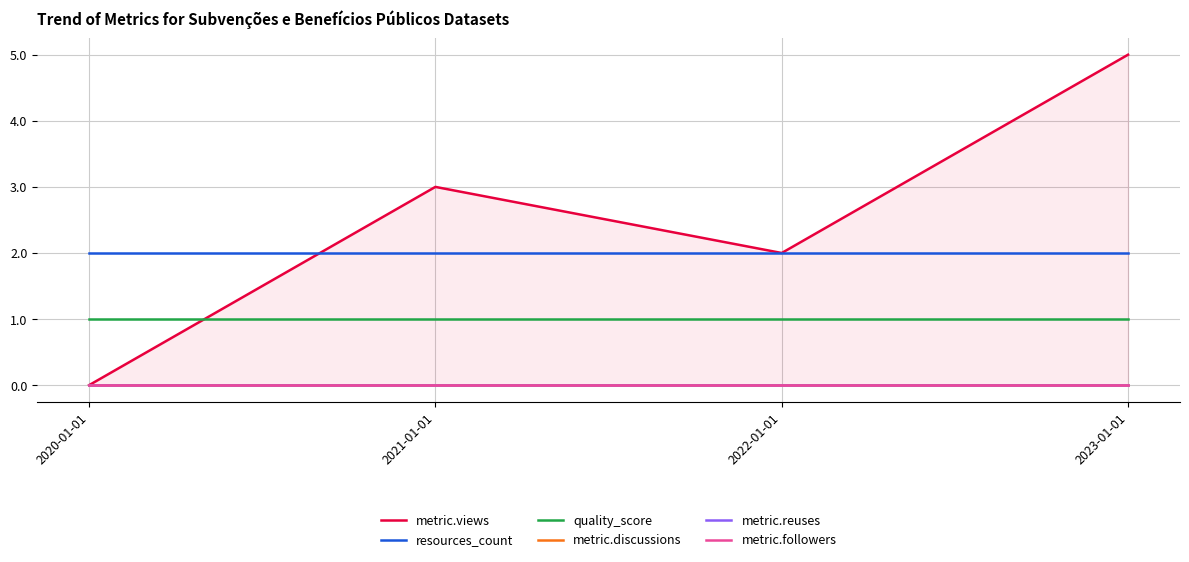

At how many categories does at least one series exceed 0?

4